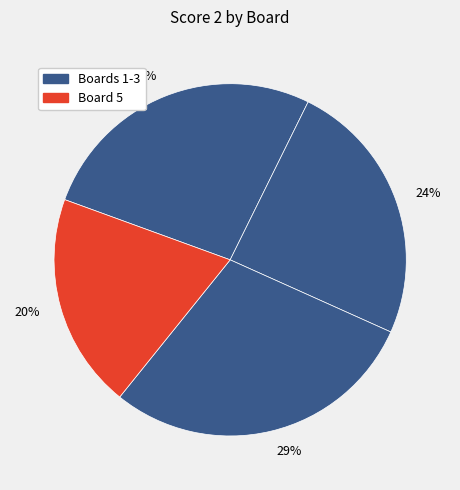

Does any single category account for the majority?

No